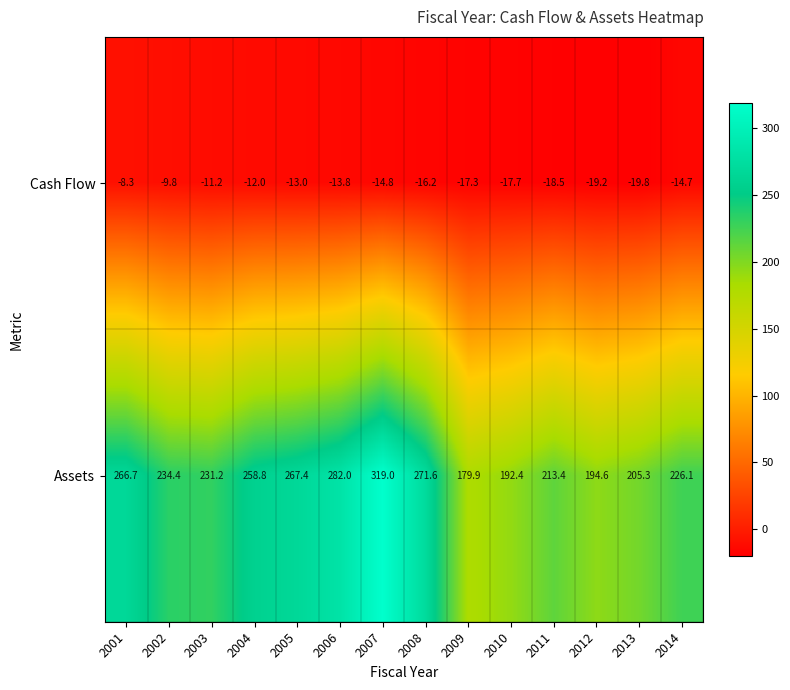

List the series in order of their peak value, lowest first.

Cash Flow, Assets